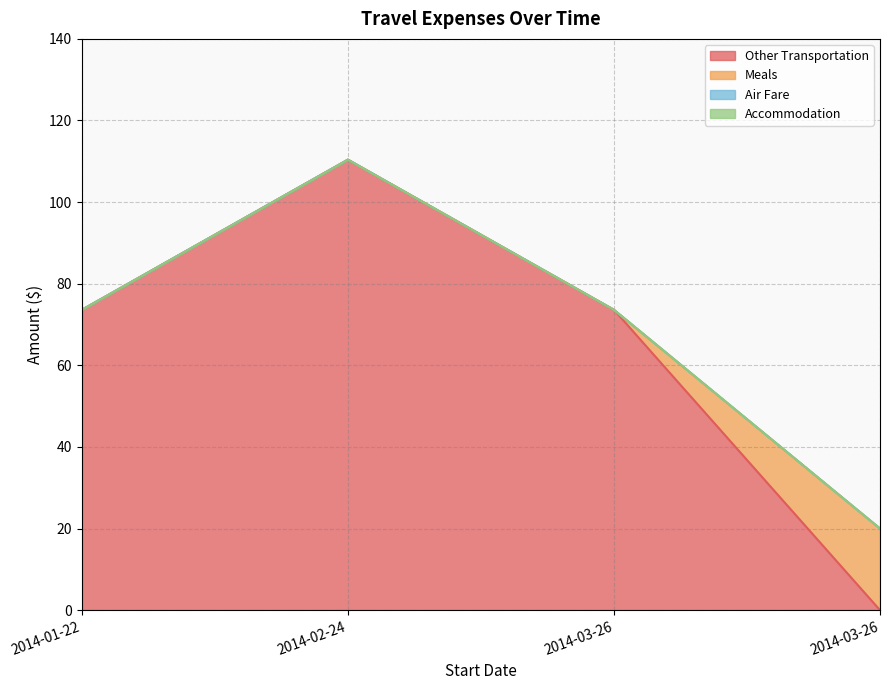

At which label does Air Fare reach its minimum?

2014-03-26